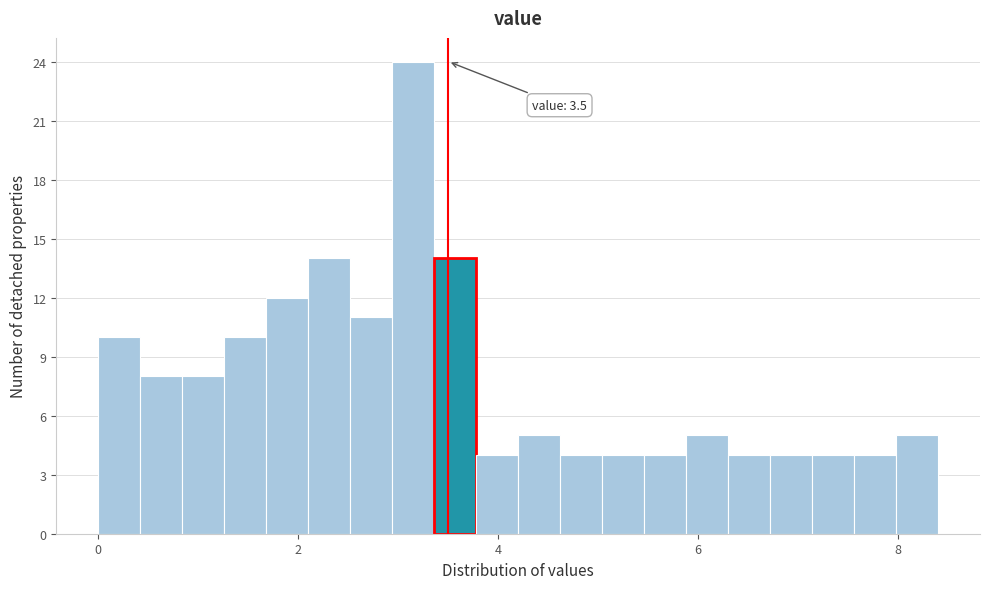

Read against the x-axis, roughly where is the centre of the tallest bar?

3.2